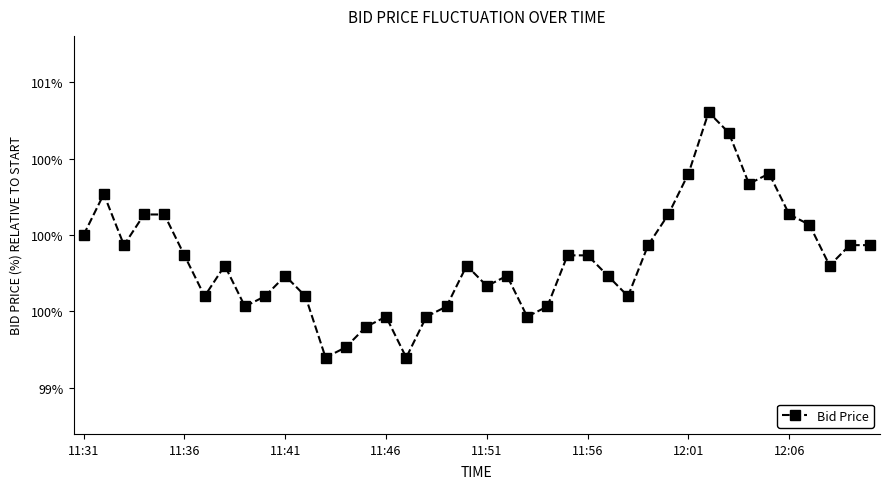

Reading left to right, list all the values displayed in this chart.

100.0	100.3	99.9	100.1	100.1	99.9	99.6	99.8	99.5	99.6	99.7	99.6	99.2	99.3	99.4	99.5	99.2	99.5	99.5	99.8	99.7	99.7	99.5	99.5	99.9	99.9	99.7	99.6	99.9	100.1	100.4	100.8	100.7	100.3	100.4	100.1	100.1	99.8	99.9	99.9